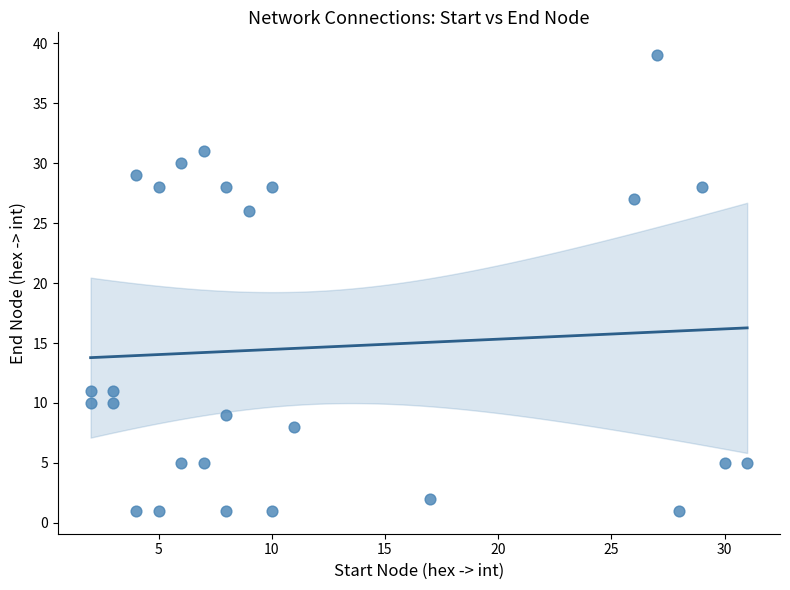

What Y value in the scatter plot is closest to 20?

26